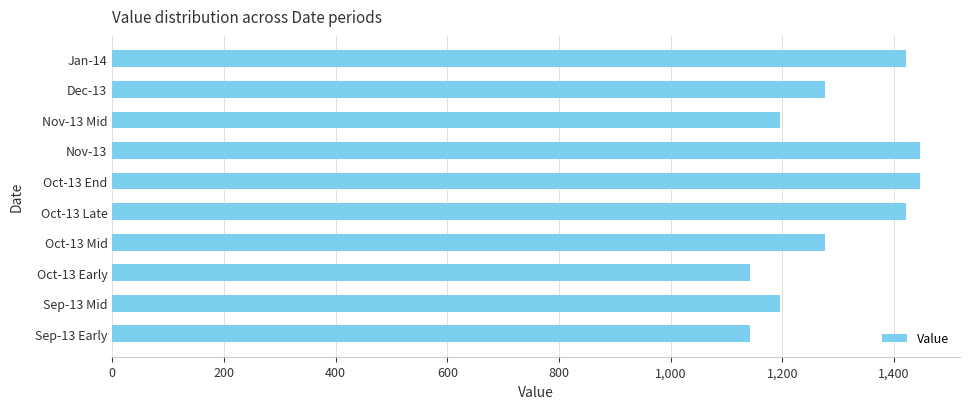

Are the bars grouped side by side (vs. stacked)?

No